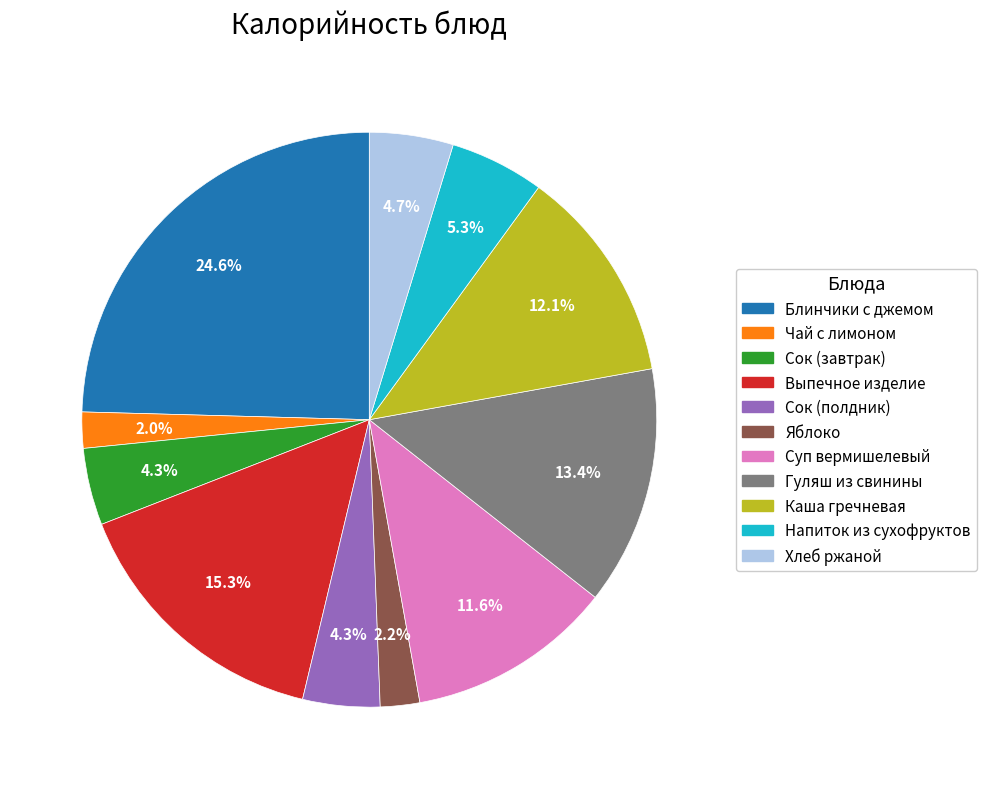

How many segments does this pie chart have?

11